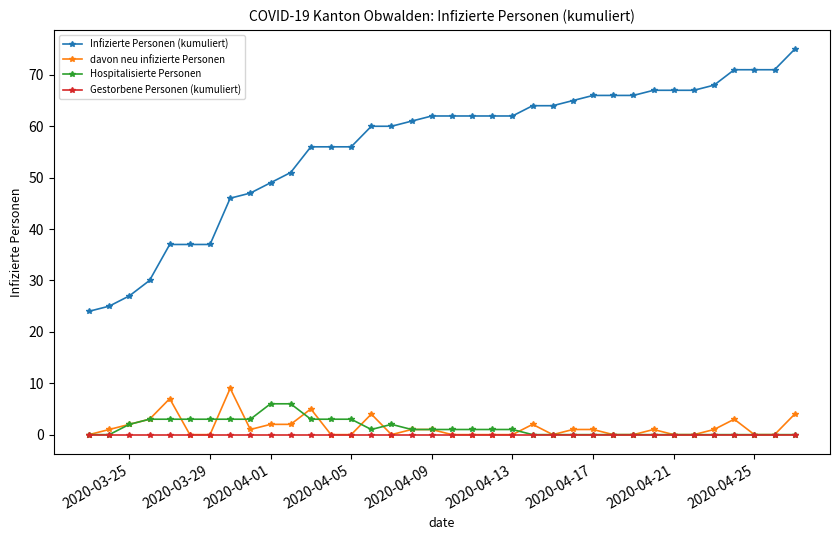

Count the davon neu infizierte Personen values in the range 0 to 2.

29